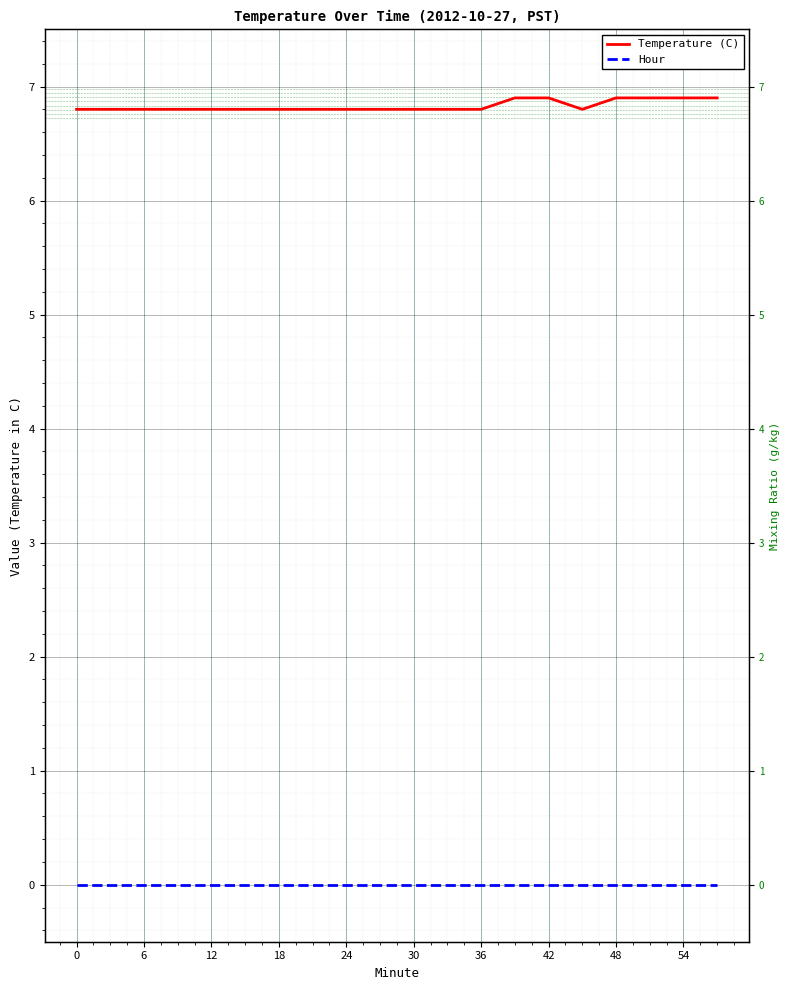

True or false: Hour and Temperature (C) intersect in this chart.

False